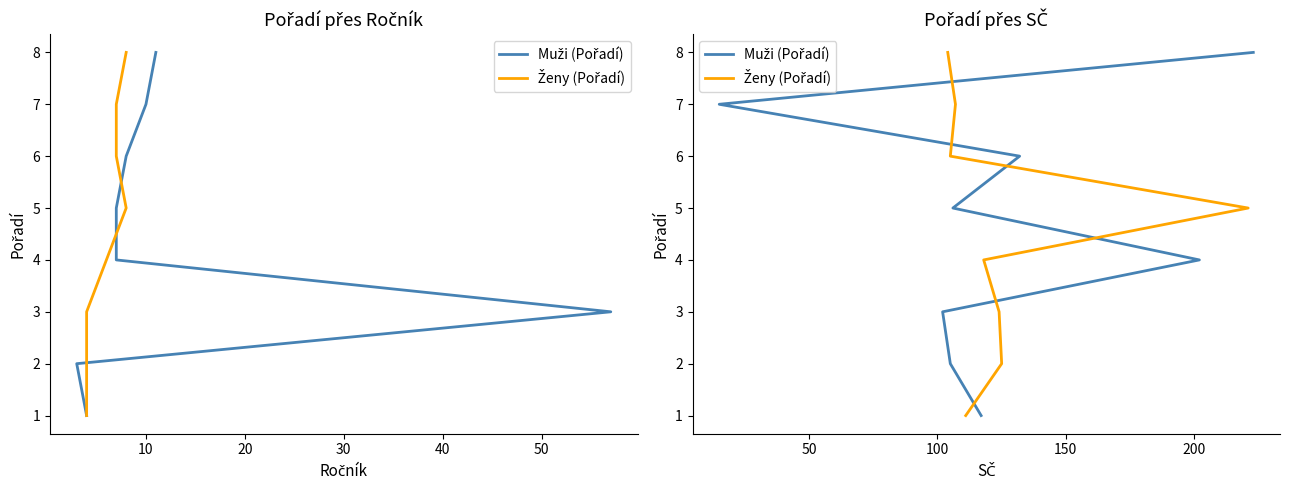

True or false: Ženy (Pořadí) has a value of 9 at 50.

False